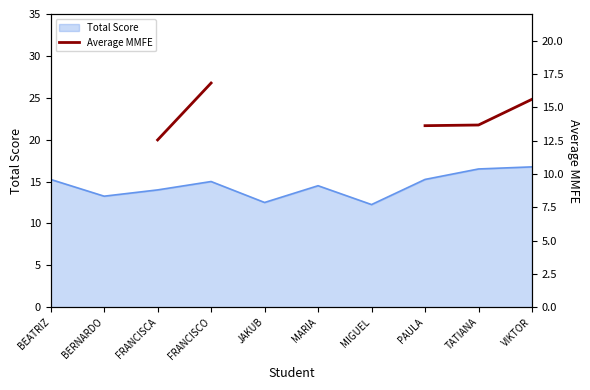

The value of Total Score at FRANCISCA is 14.0. True or false?

True